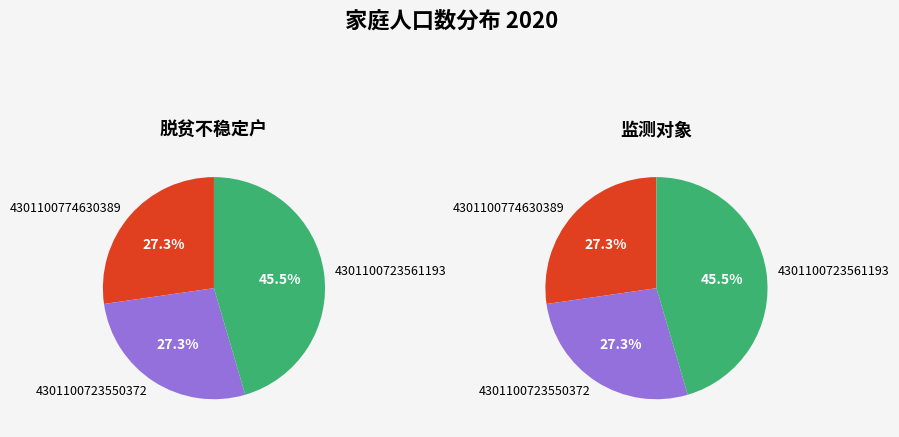

Does 4301100774630389 account for over 50% of the chart?

No